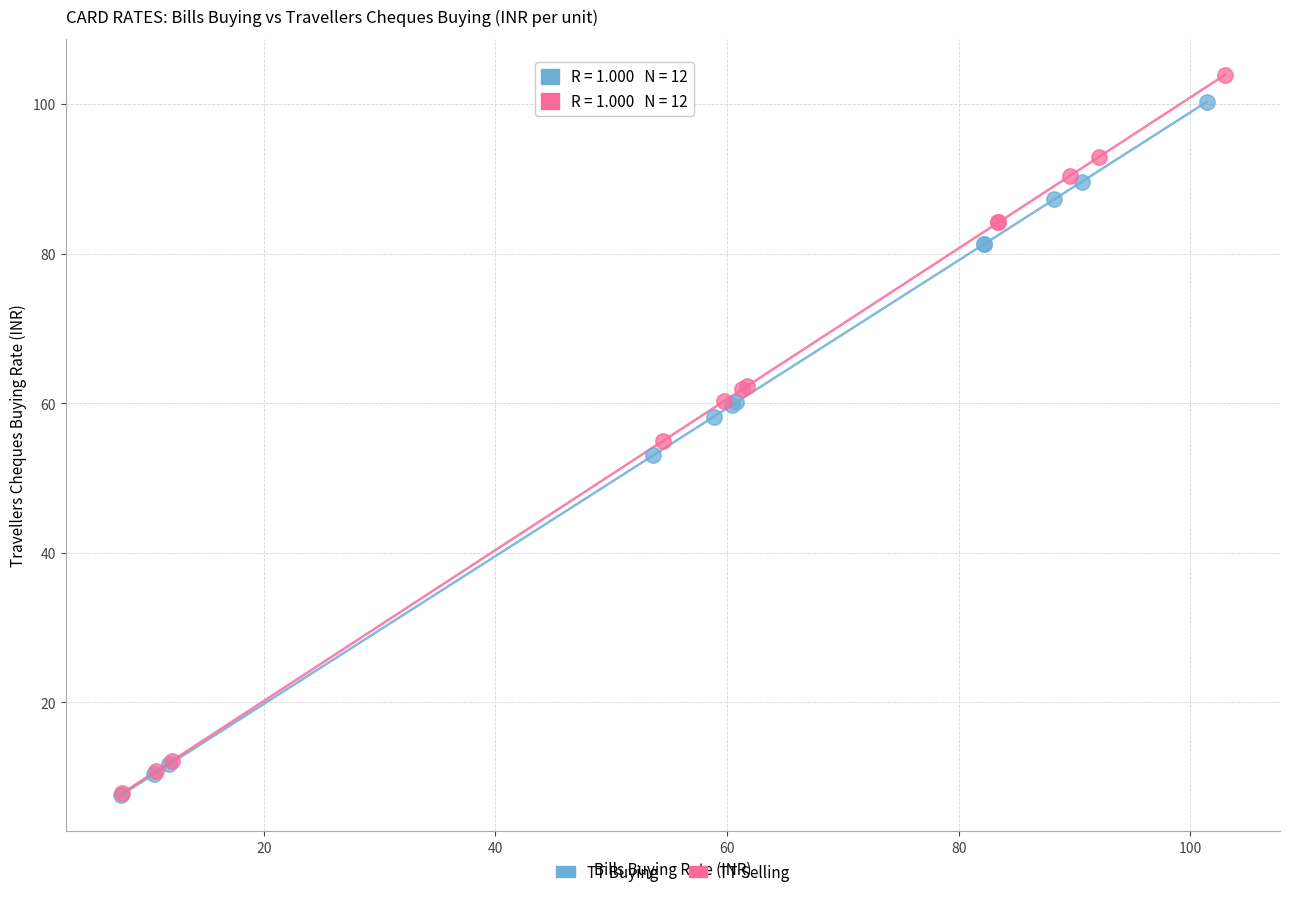

Which series has the widest spread of Y values?

TT Selling